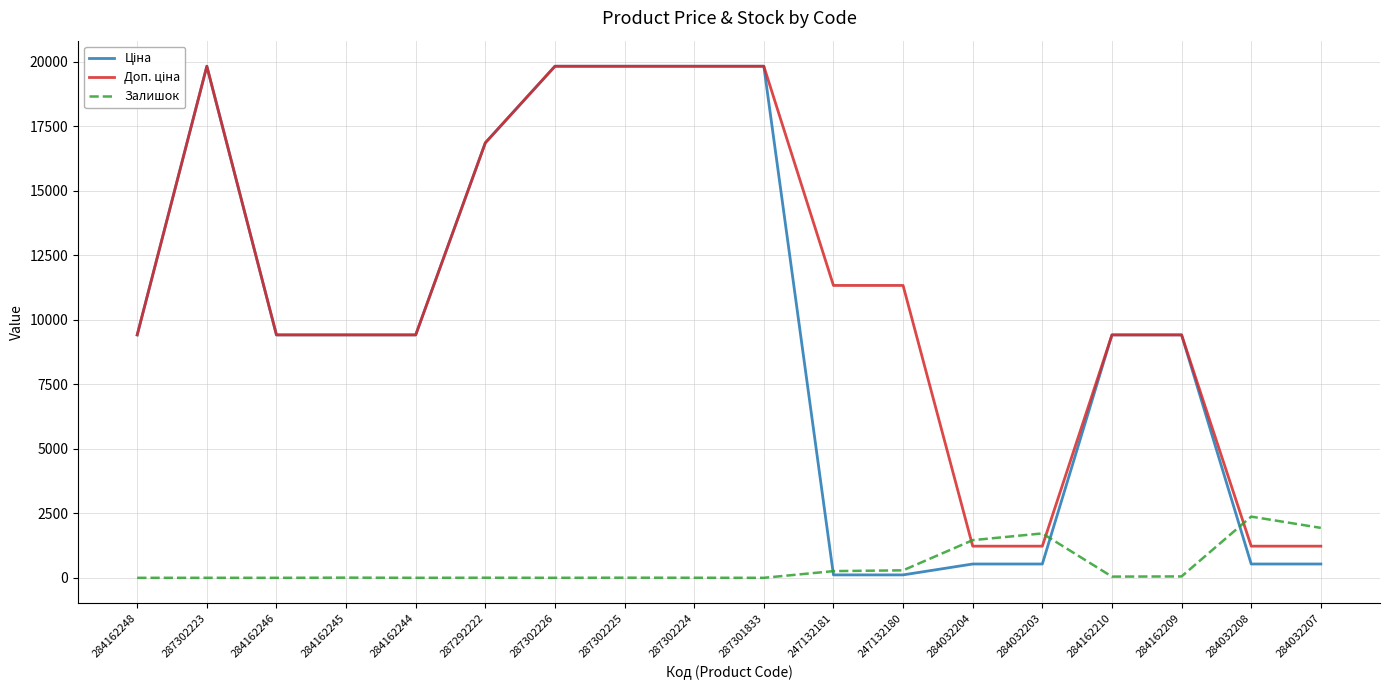

What is the greatest value displayed?

19831.1